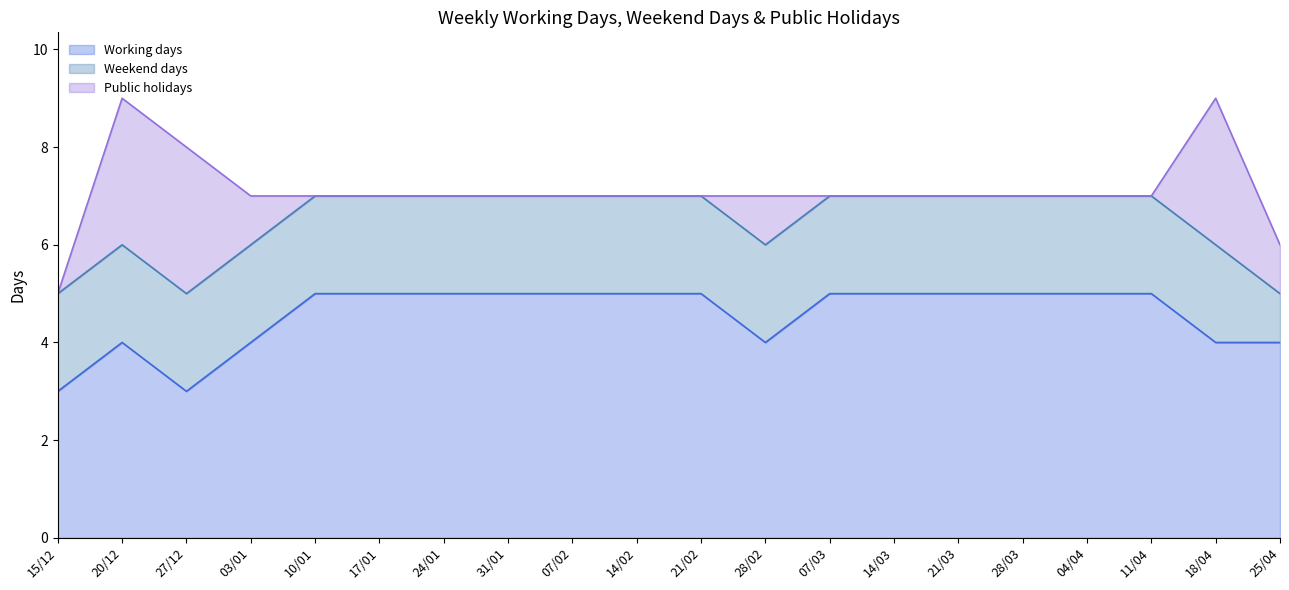

What is the value of the Working days point at the 17th from the left?

5